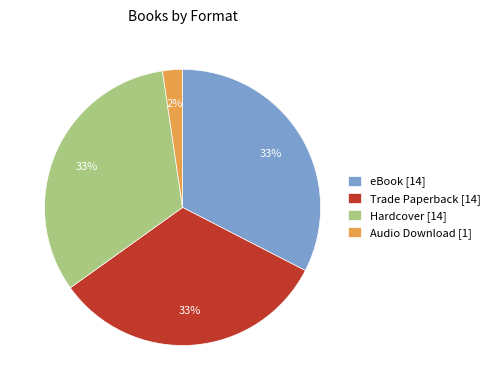

How many segments does this pie chart have?

4